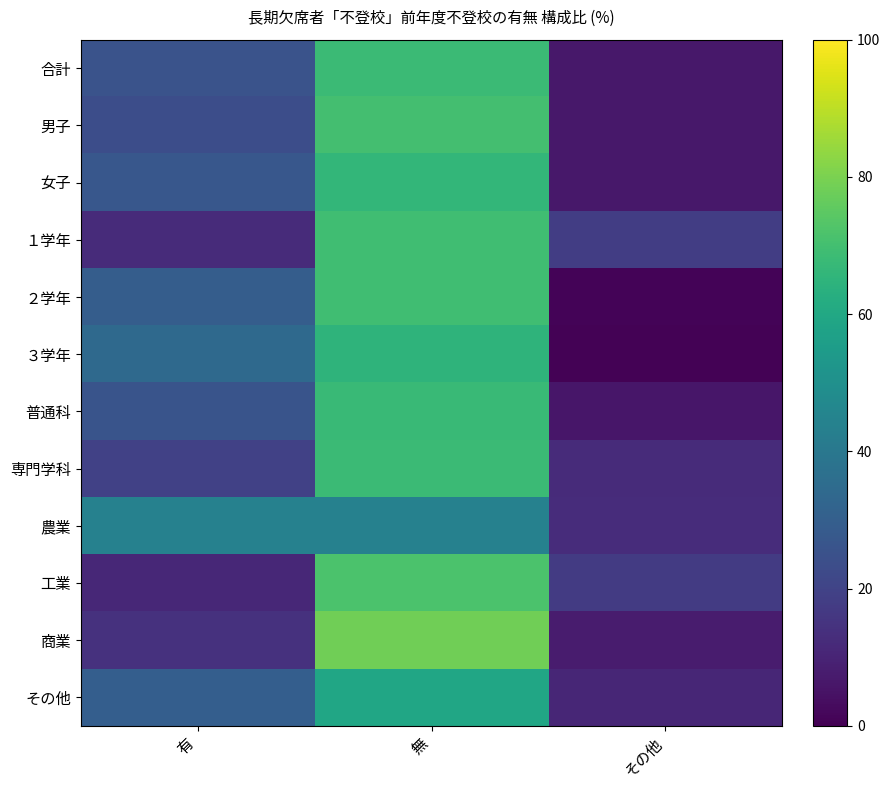

At 有, list the series in order from smallest to largest.

工業, １学年, 商業, 専門学科, 男子, 合計, 普通科, 女子, ２学年, その他, ３学年, 農業